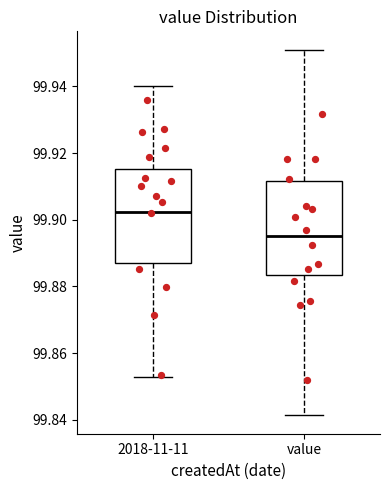

Reading left to right, read every box against the y-axis: the position of its median line, the range the box covers, and the ends of its whiskers. The values are not printed on the chart, so give them approximately, as read against the axis.

2018-11-11: median 99.902, box 99.888 to 99.916, whiskers 99.852 to 99.940
value: median 99.896, box 99.884 to 99.912, whiskers 99.842 to 99.952